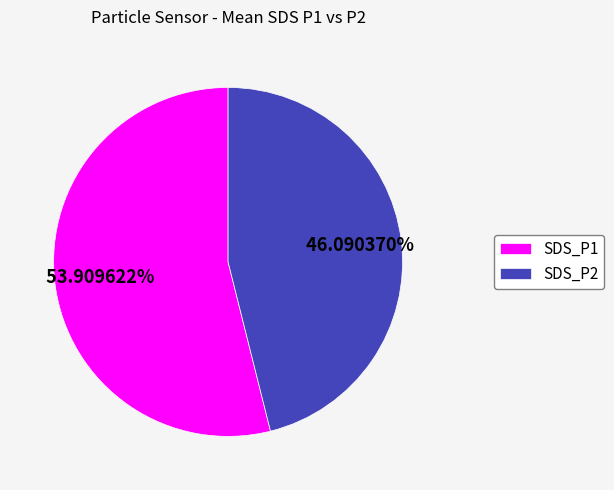

To the nearest percent, what portion does SDS_P1 represent?

54%